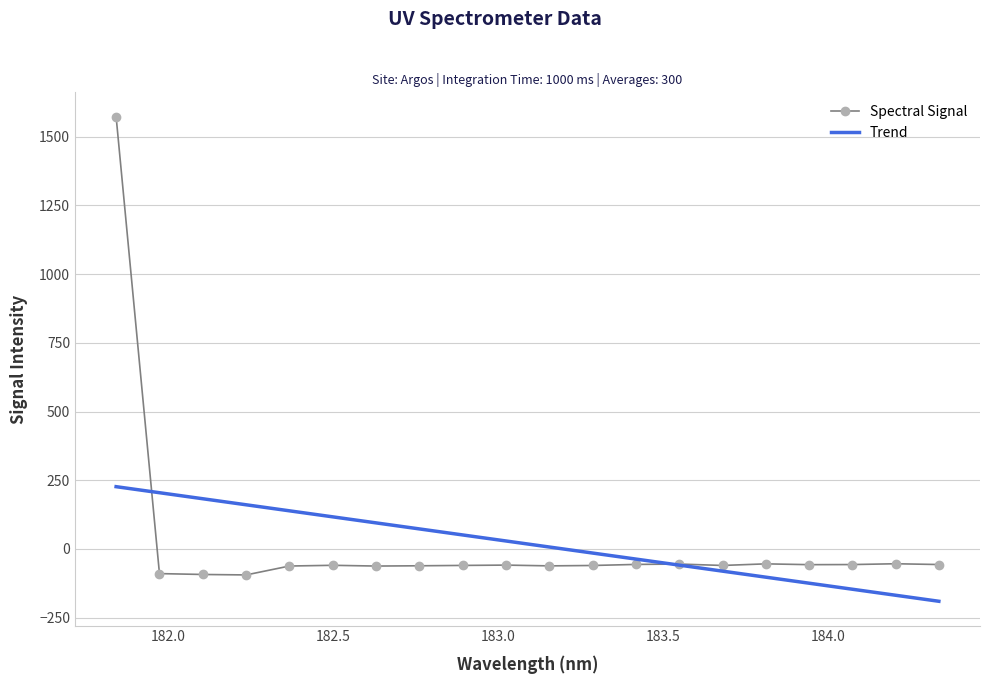

What is the minimum value shown in the chart?

-190.2